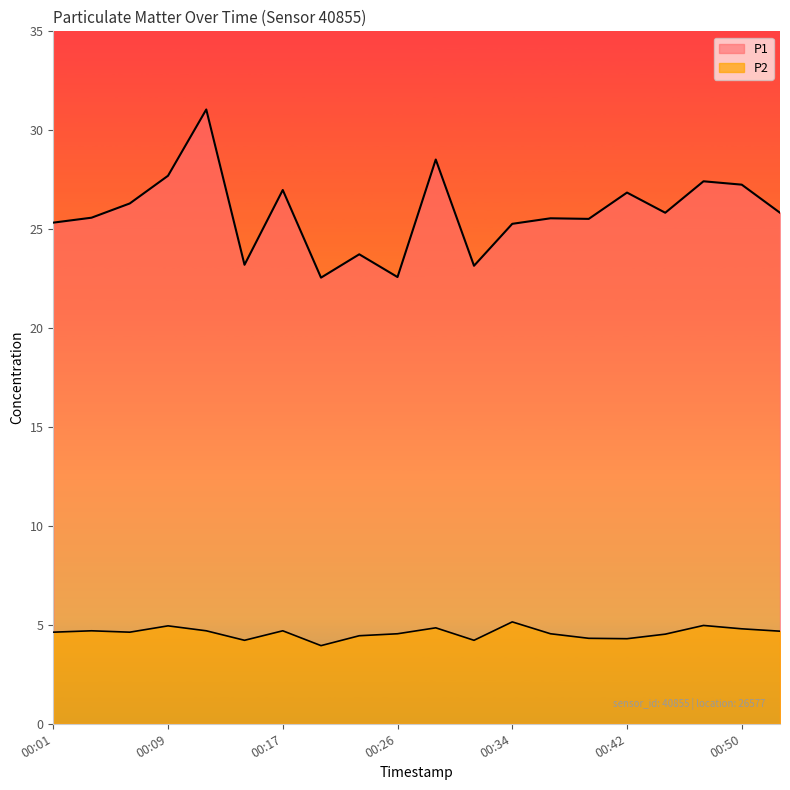

True or false: P2 and P1 cross at least once.

False